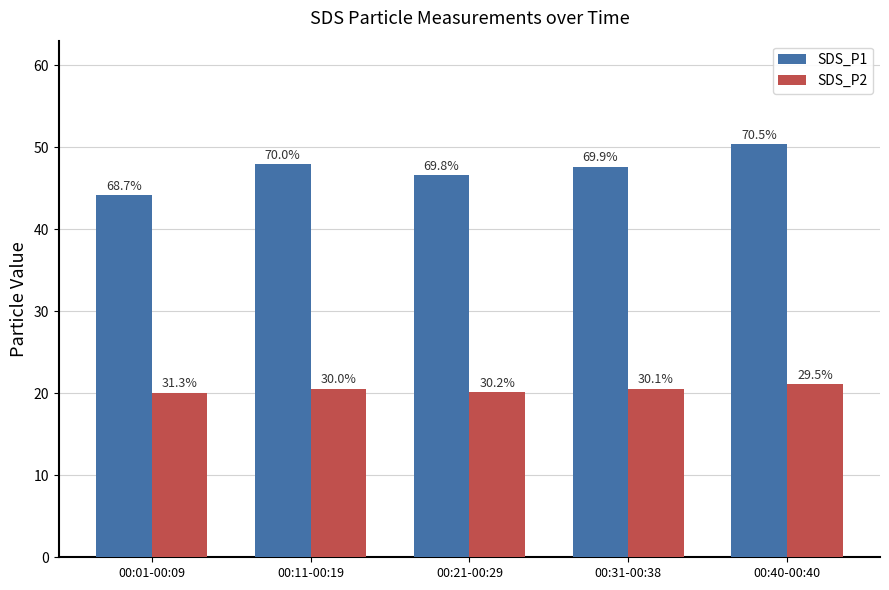

At 00:40-00:40, list the series in order from largest to smallest.

SDS_P1, SDS_P2